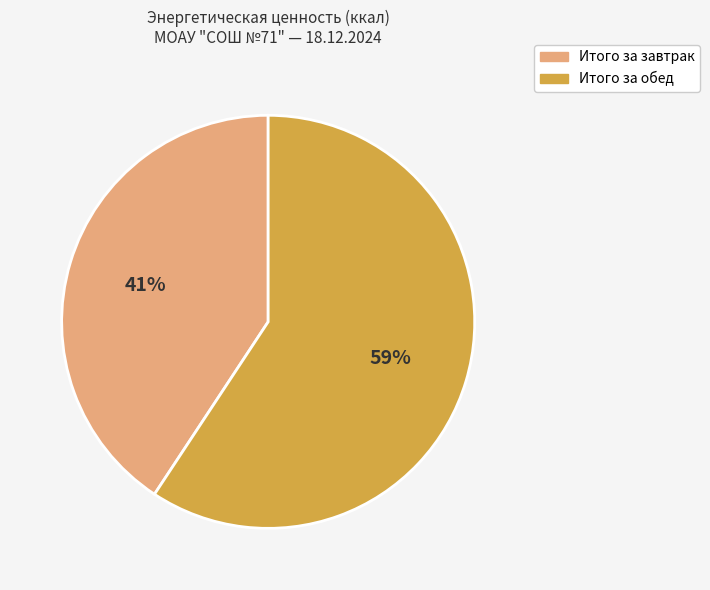

True or false: Итого за завтрак accounts for 55% of the total.

False